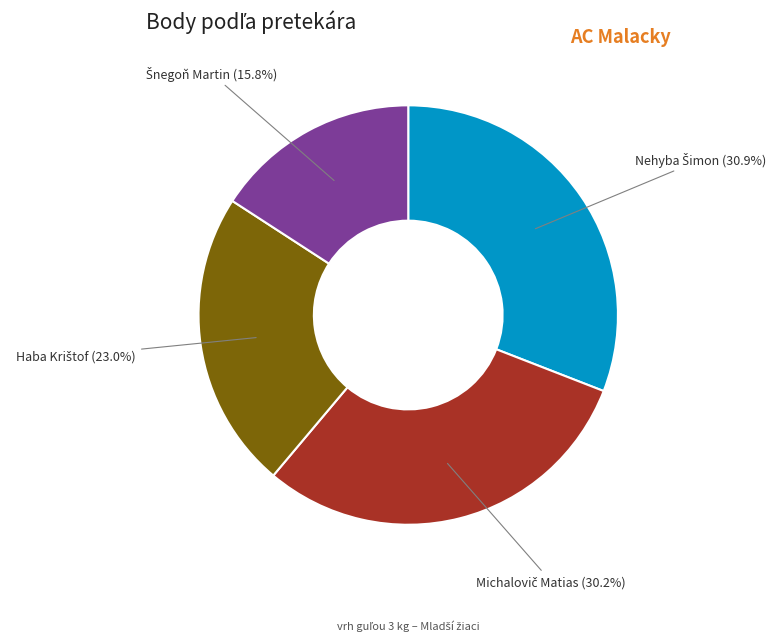

How many segments does this pie chart have?

4